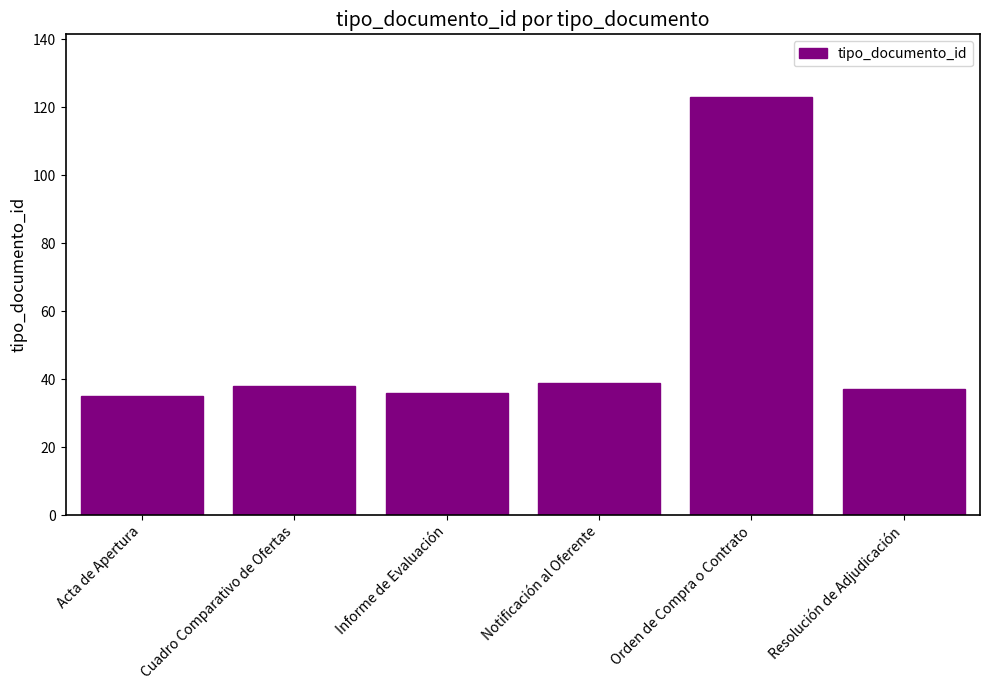

Which label corresponds to the largest value in the chart?

Orden de Compra o Contrato